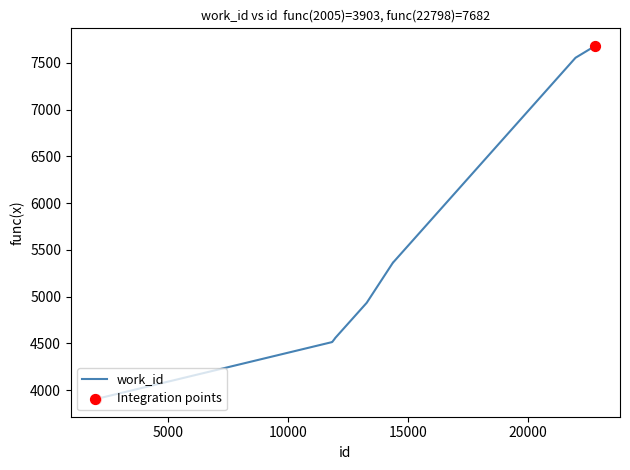

What is the difference between the maximum and minimum values?

3779